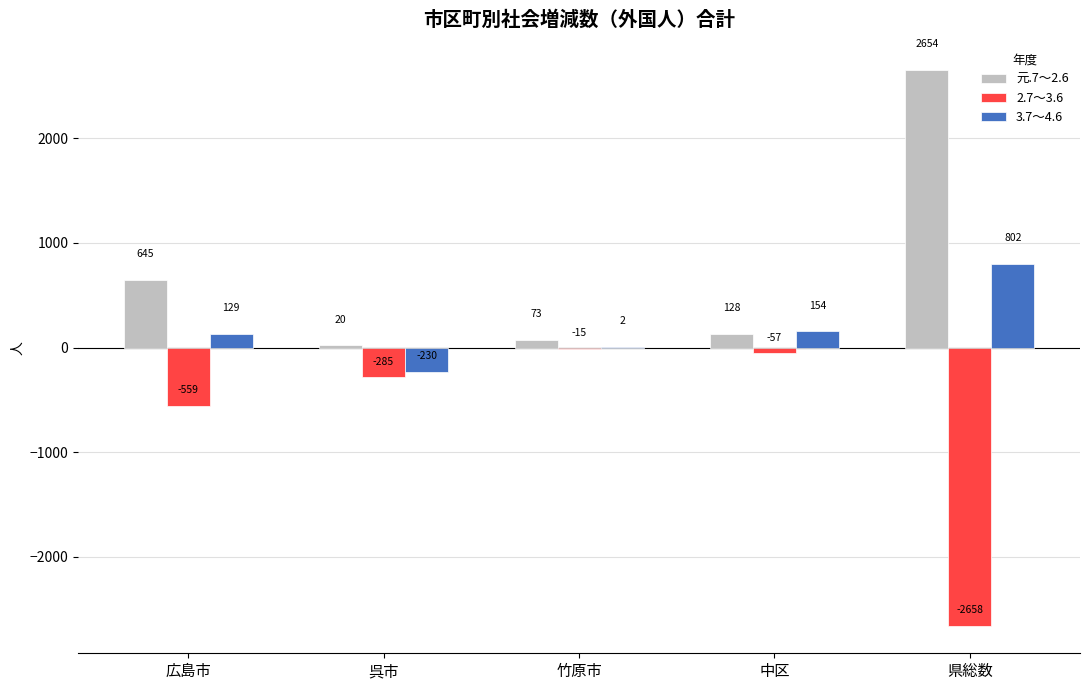

Which series has the largest range (max minus min)?

2.7～3.6